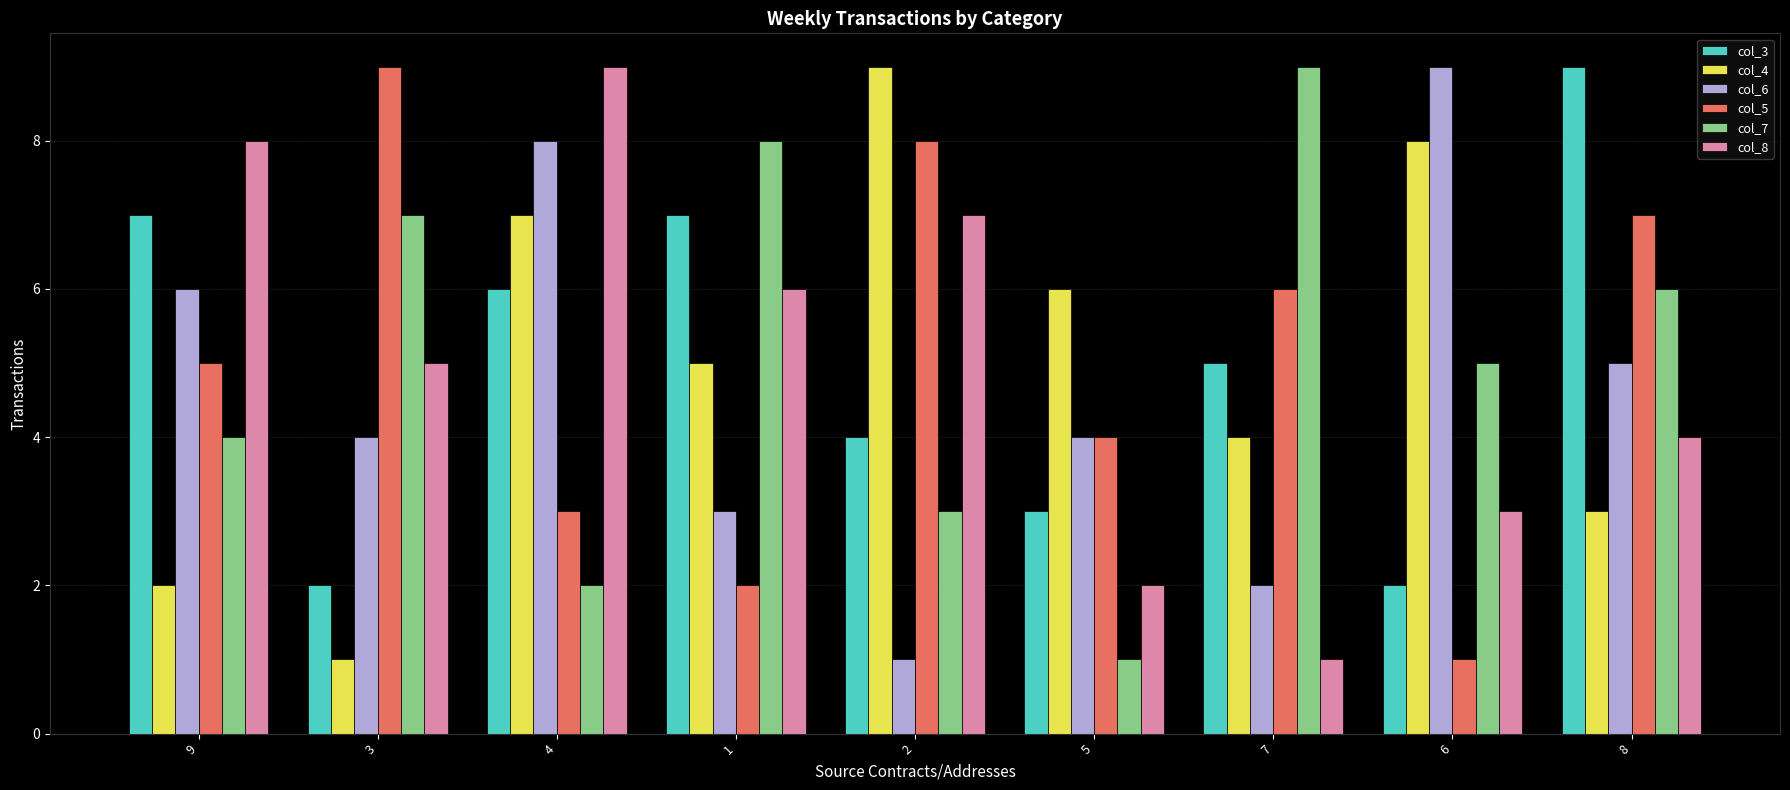

Is the value of col_3 at 3 greater than the value of col_7 at 1?

No